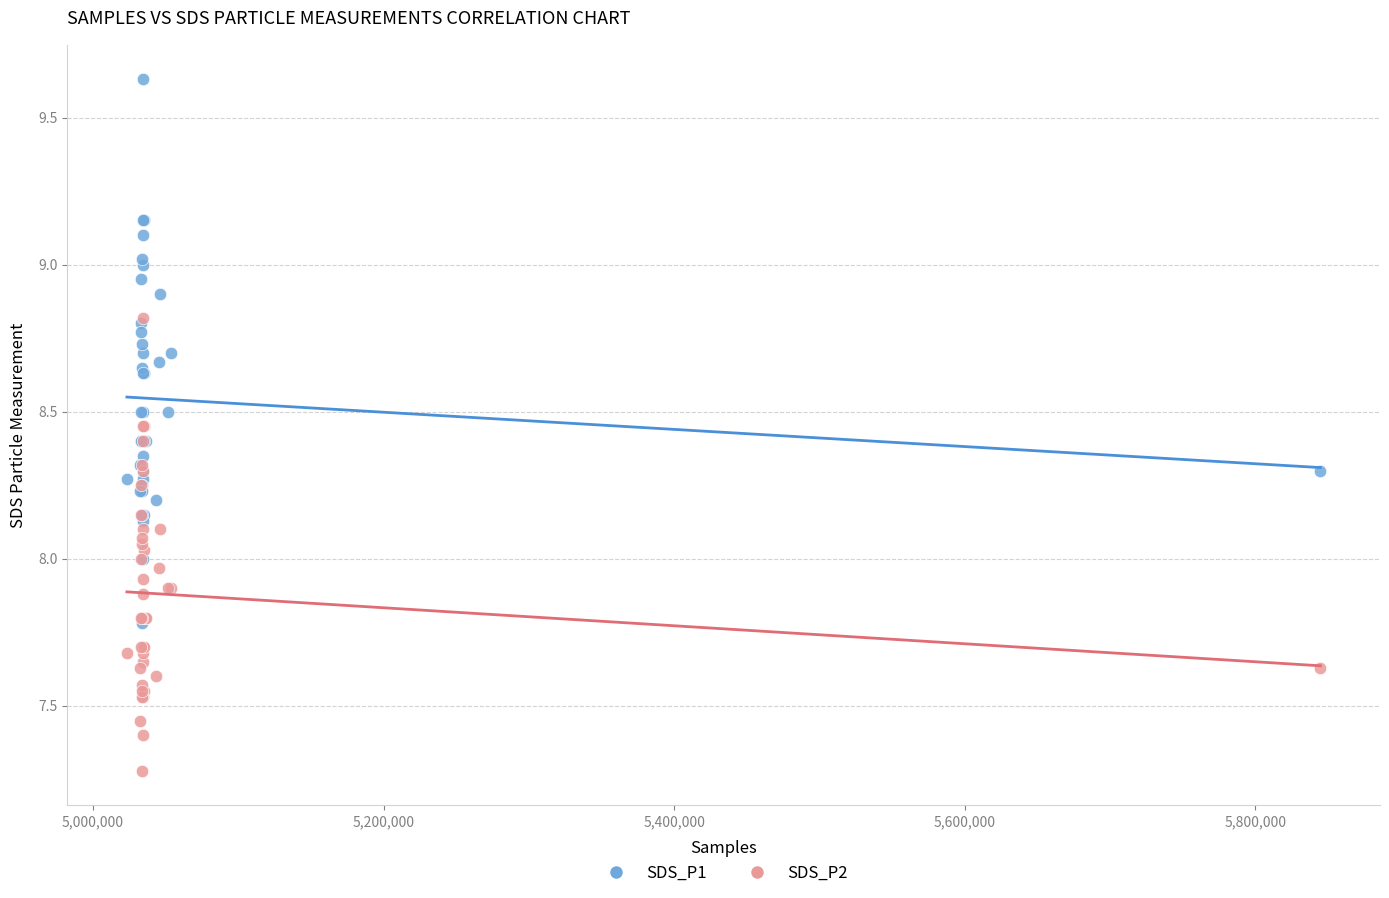

Which series contains the lowest Y value?

SDS_P2